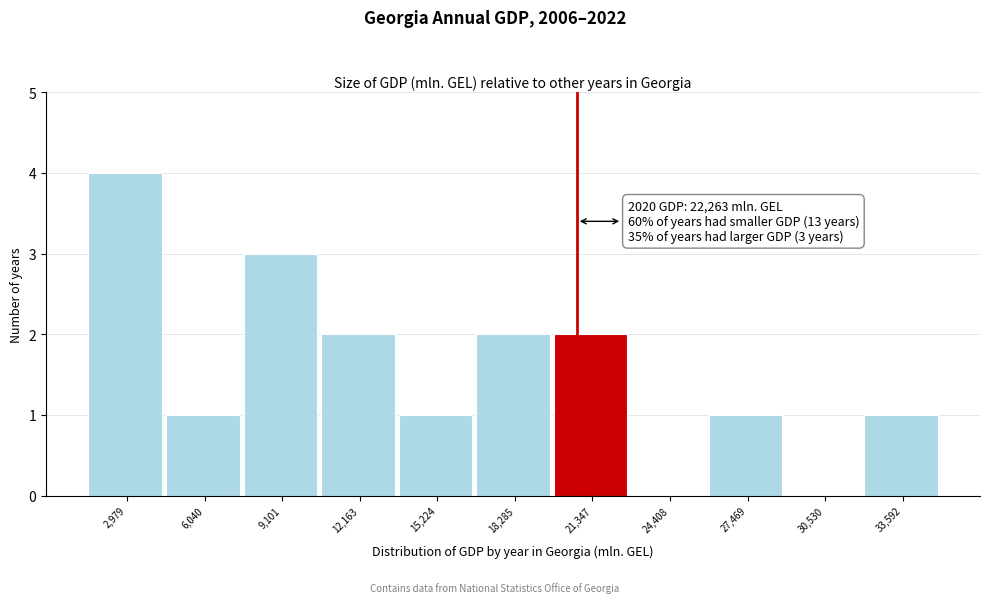

Reading right to left, extract all data points from this chart.

33,592=1	30,530=0	27,469=1	24,408=0	21,347=2	18,285=2	15,224=1	12,163=2	9,101=3	6,040=1	2,979=4